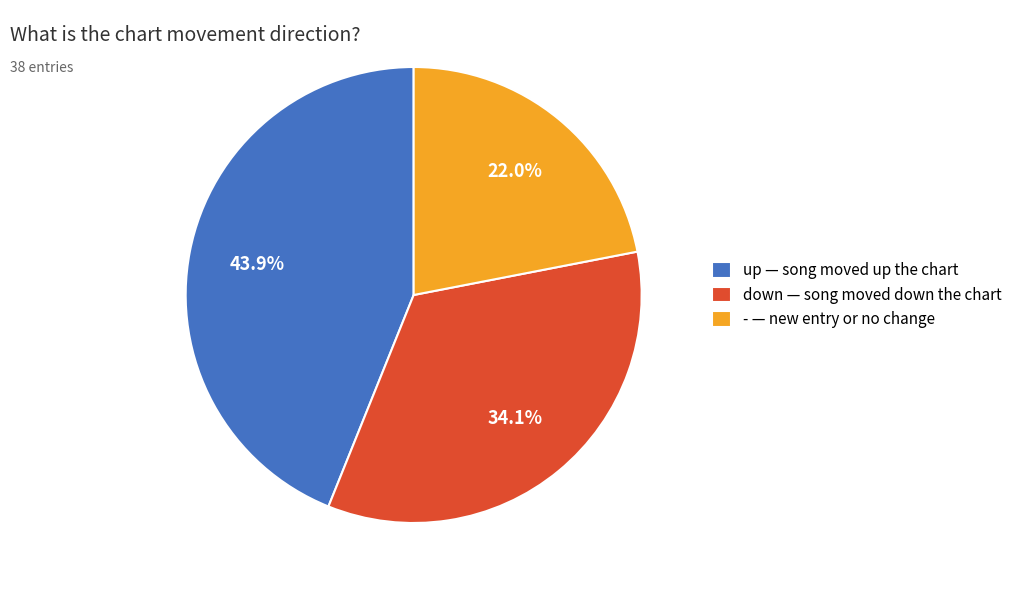

Between down — song moved down the chart and - — new entry or no change, which is larger?

down — song moved down the chart